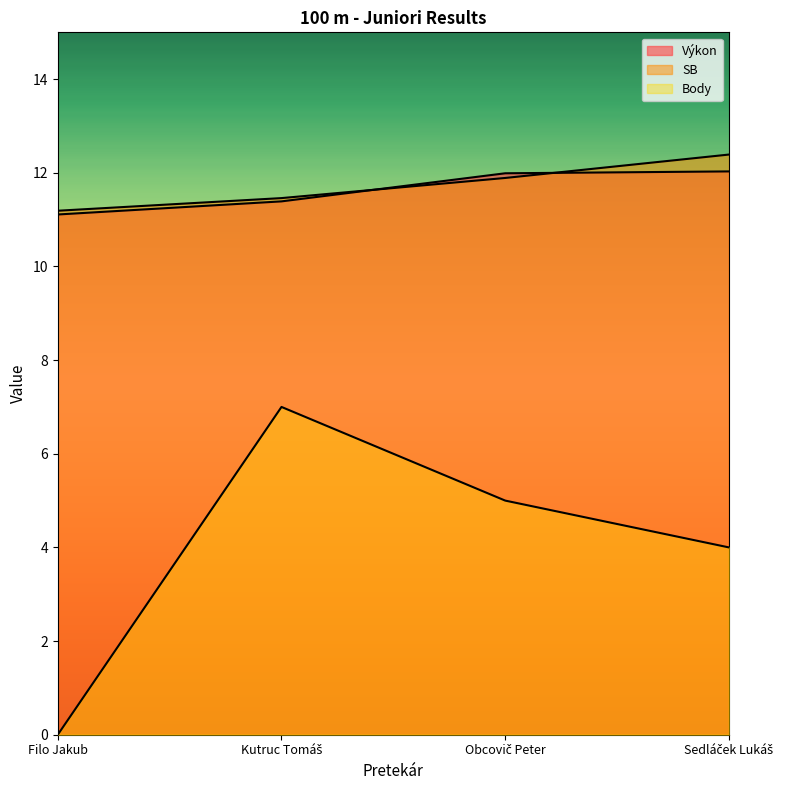

What is the value of the Výkon point at the 3rd from the left?

12.0